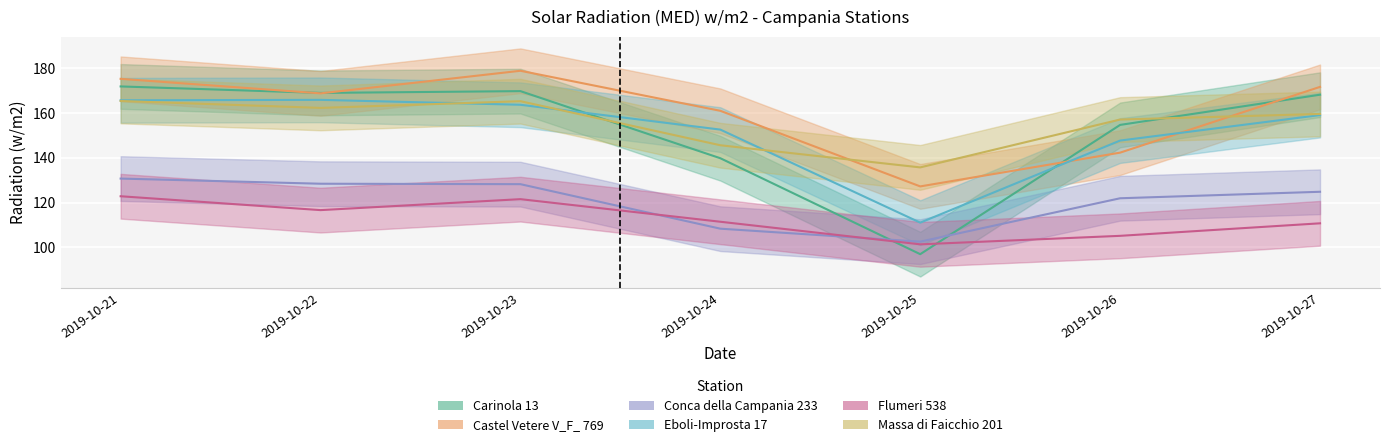

At which category is the sum across all series the highest?

2019-10-21